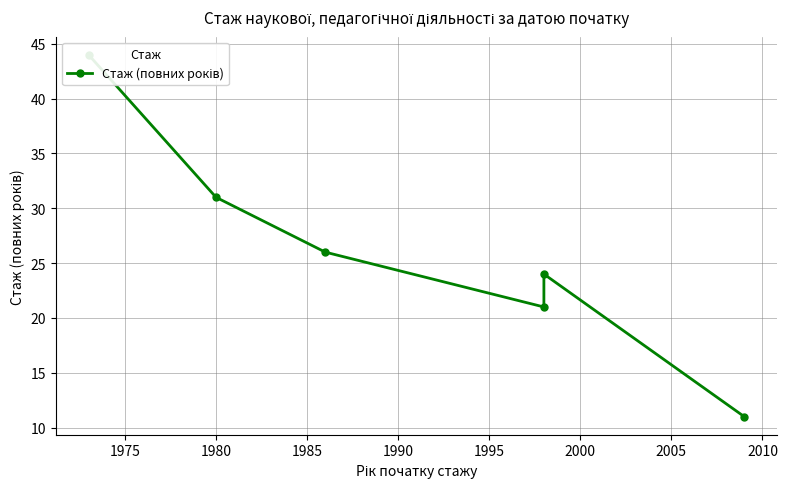

True or false: the data has more than 2 interior local peaks.

False